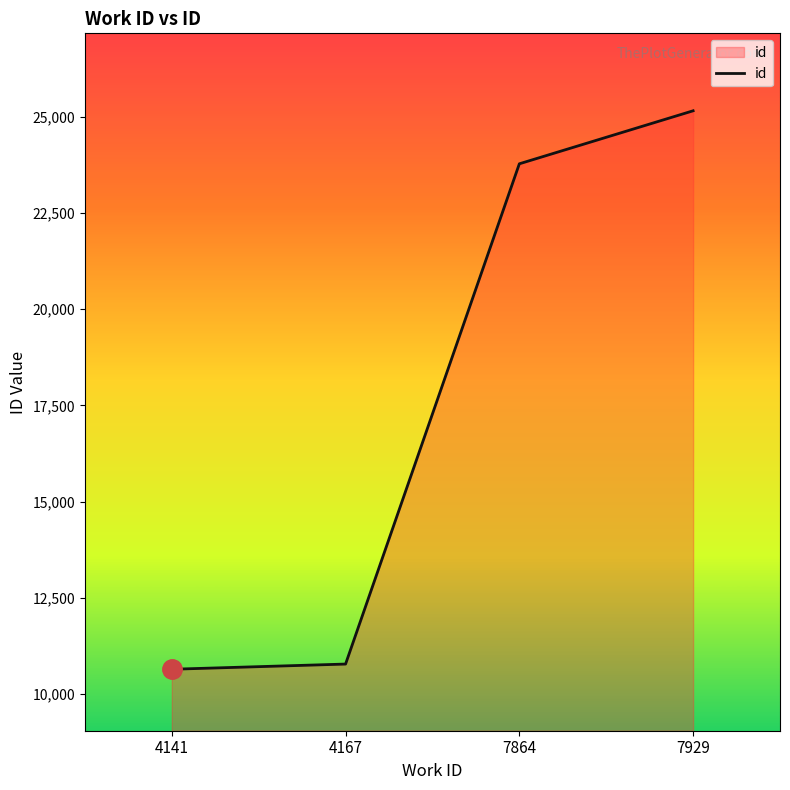

How many lines are shown in the chart?

1